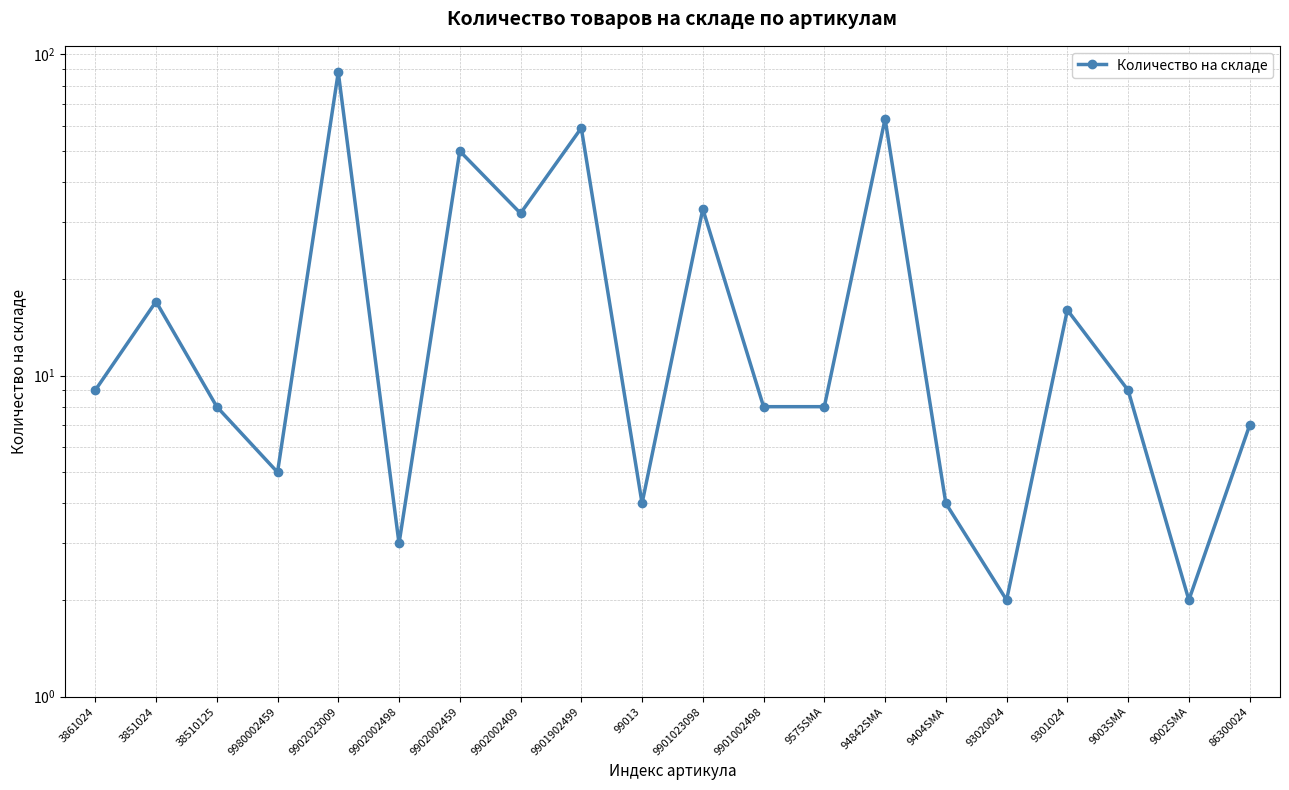

How many interior local peaks (higher than both neighbors) does the data have?

7